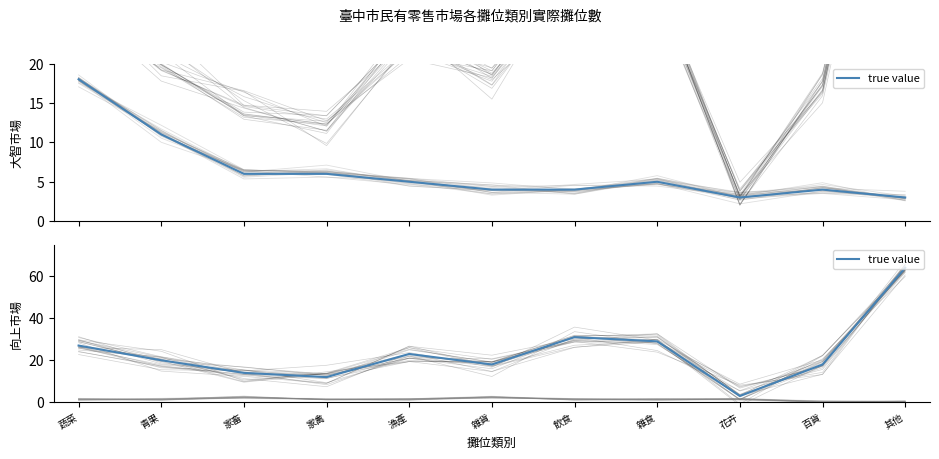

What is the label of the 8th point from the left?

雜食